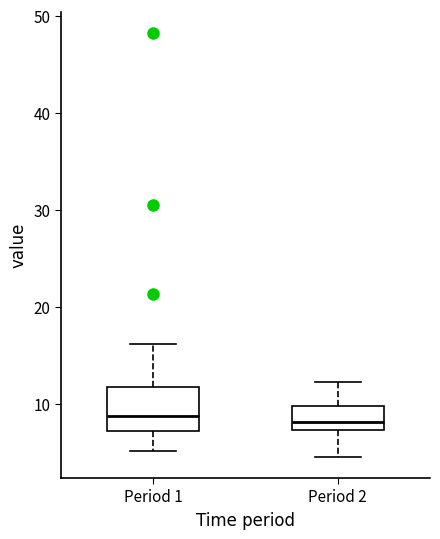

Reading left to right, read every box against the y-axis: the position of its median line, the range the box covers, and the ends of its whiskers. The values are not printed on the chart, so give them approximately, as read against the axis.

Period 1: median 9, box 7 to 12, whiskers 5 to 16
Period 2: median 8, box 7 to 10, whiskers 5 to 12